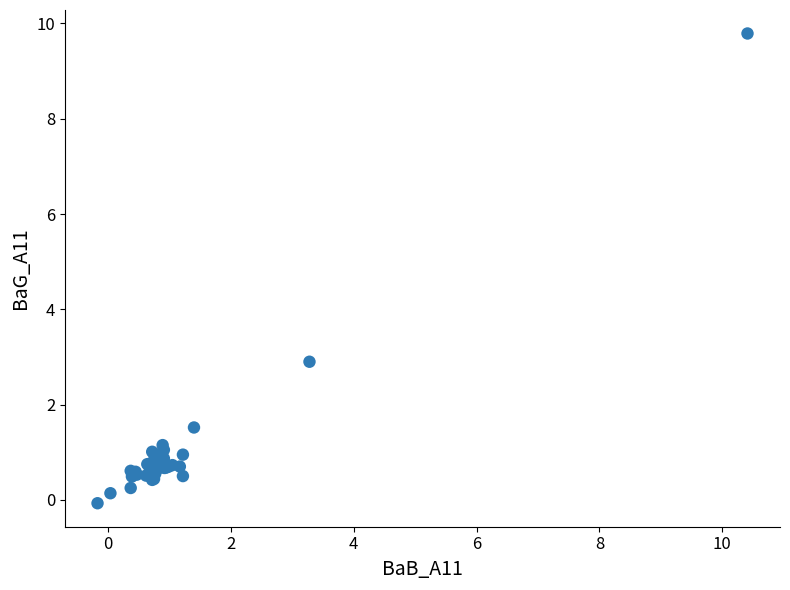

What Y value in the scatter plot is closest to 4?

2.9